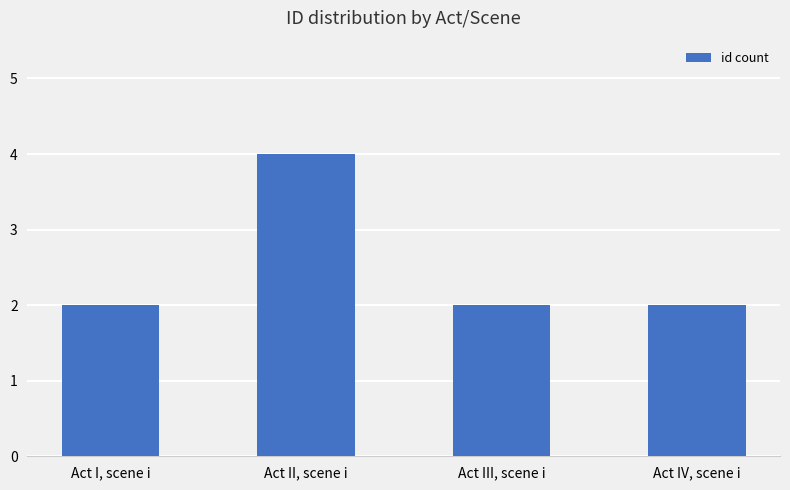

Does the chart contain stacked bars?

No